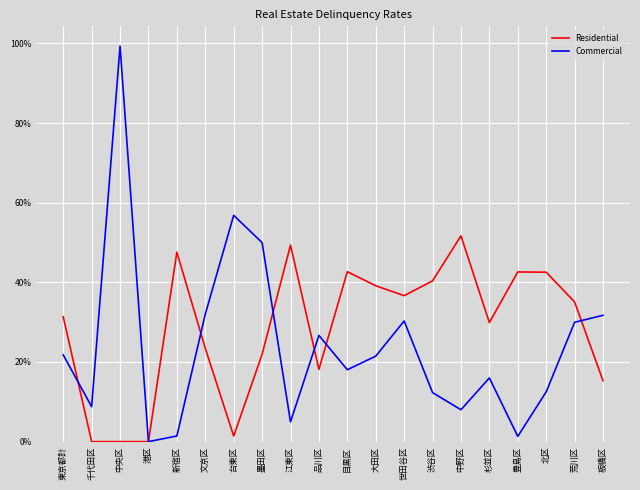

What is the average value of the Residential series?

28.5